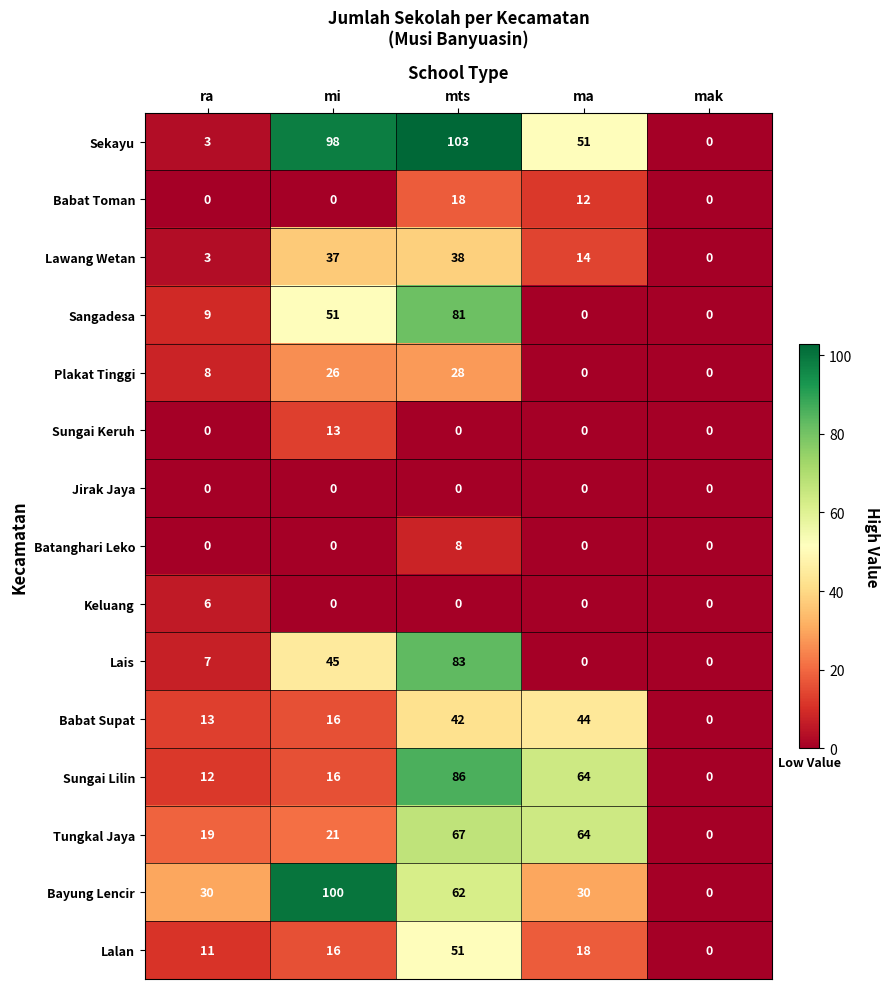

Which series has the widest spread of values?

Sekayu